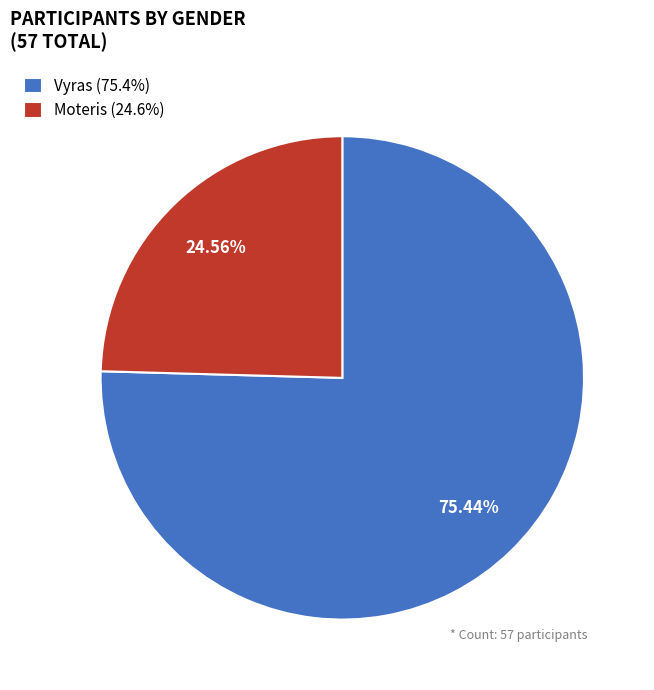

To the nearest percent, what is the difference between the Vyras and Moteris slice percentages?

51%